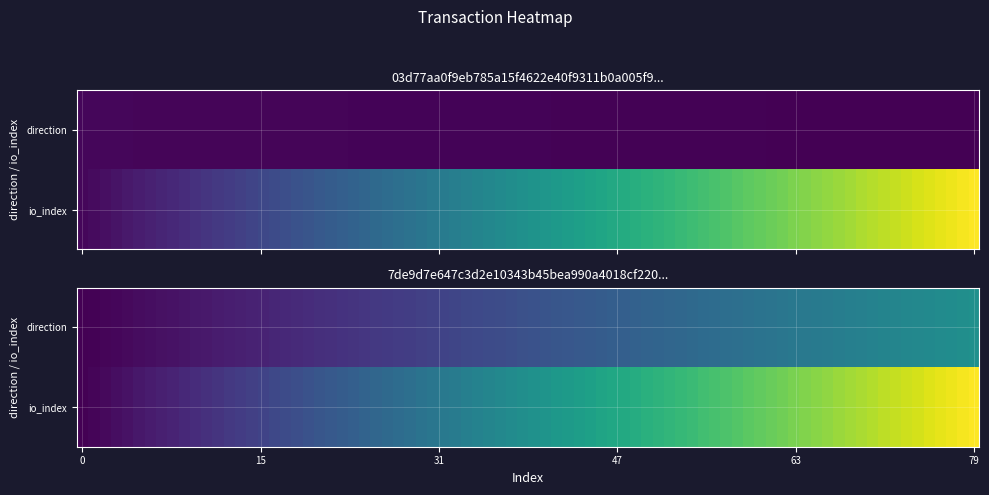

Is the value of 7de9d7e647c3d2e10343b45bea990a4018cf220 at -1 greater than the value of 03d77aa0f9eb785a15f4622e40f9311b0a005f9 at -1?

Yes